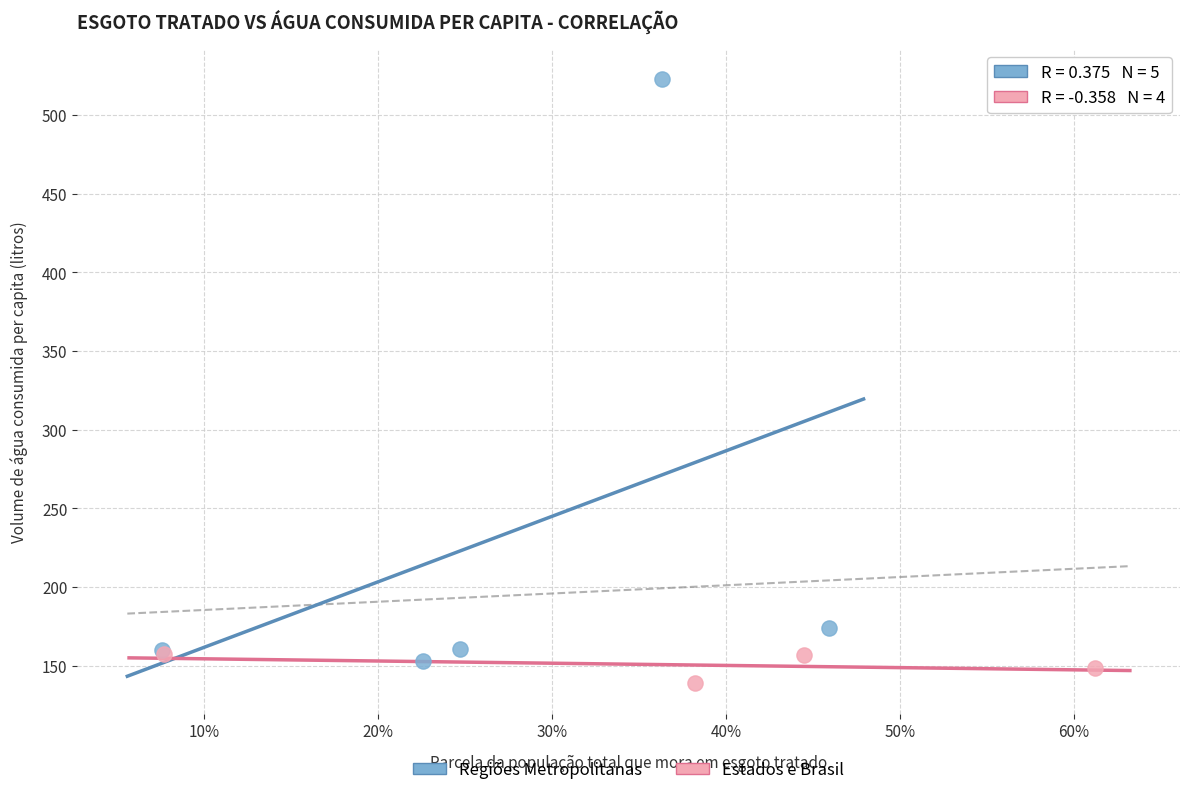

Which series contains the lowest Y value?

Estados e Brasil